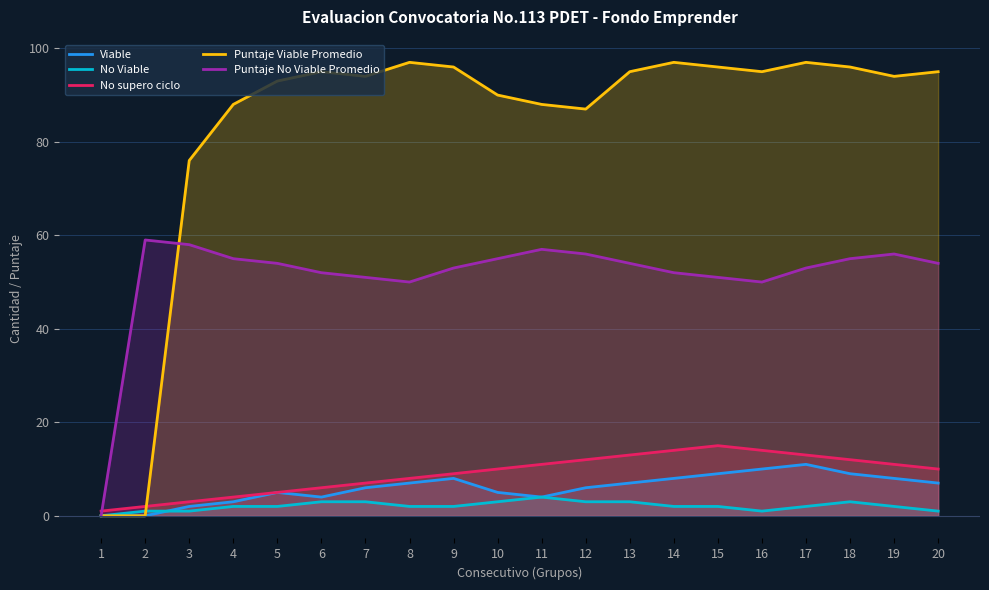

What is the difference between the maximum and minimum values in the No supero ciclo series?

14